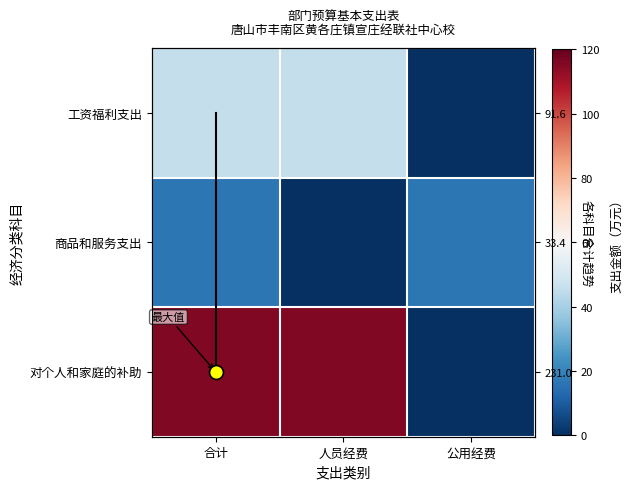

Which has a higher value, 人员经费 or 公用经费?

人员经费